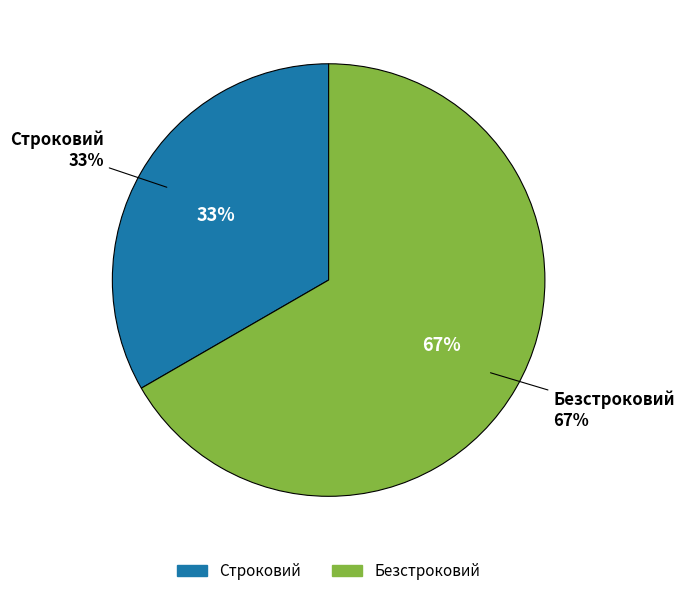

Does Строковий account for over 50% of the chart?

No